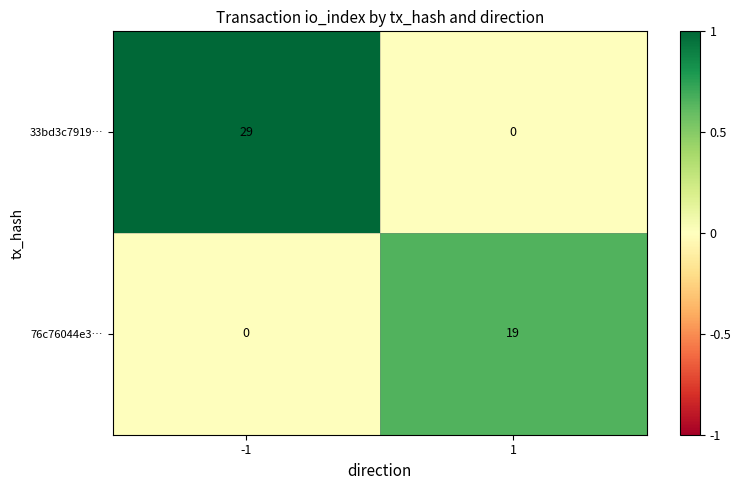

True or false: 76c76044e3… has a value of -12 at -1.

False